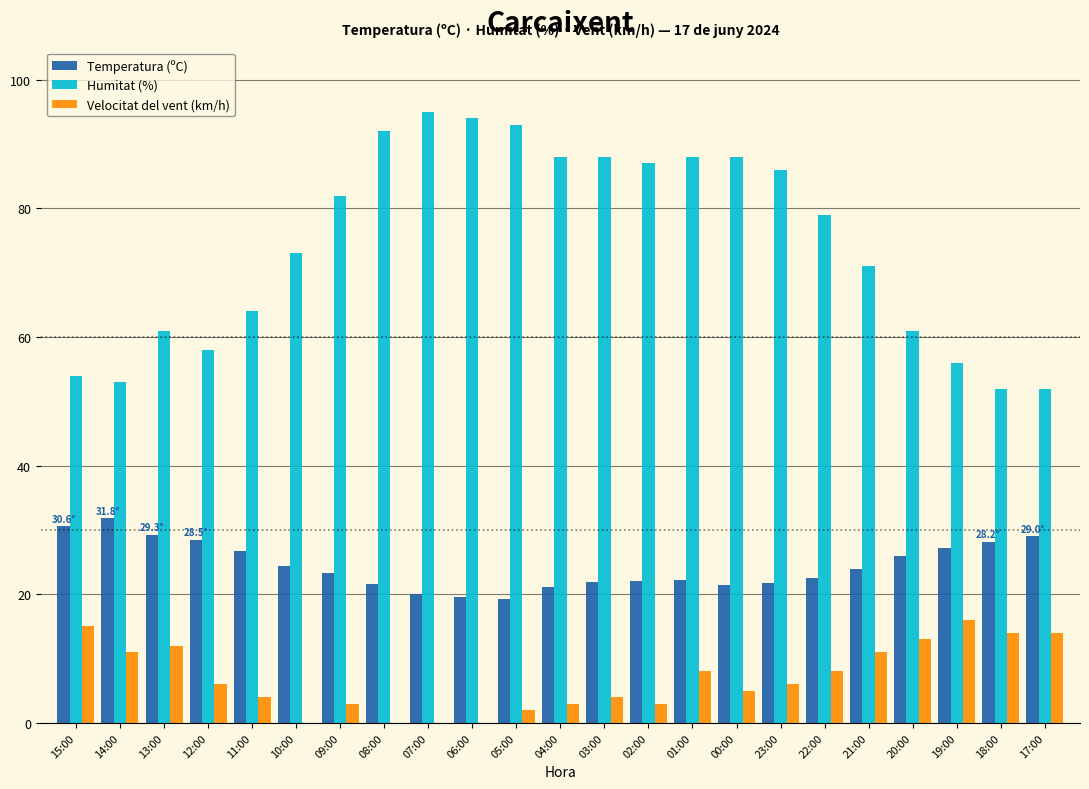

Between 12:00 and 05:00, which series saw the biggest shift?

Humitat (%)